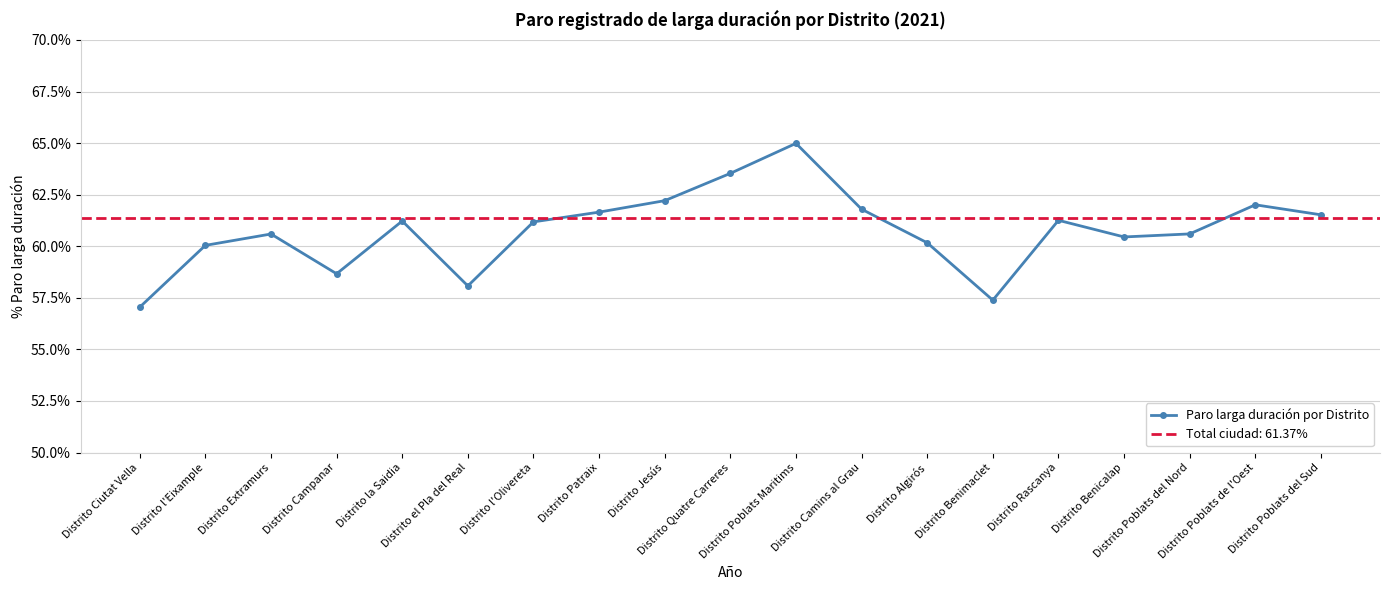

How many data points are above 61?

10